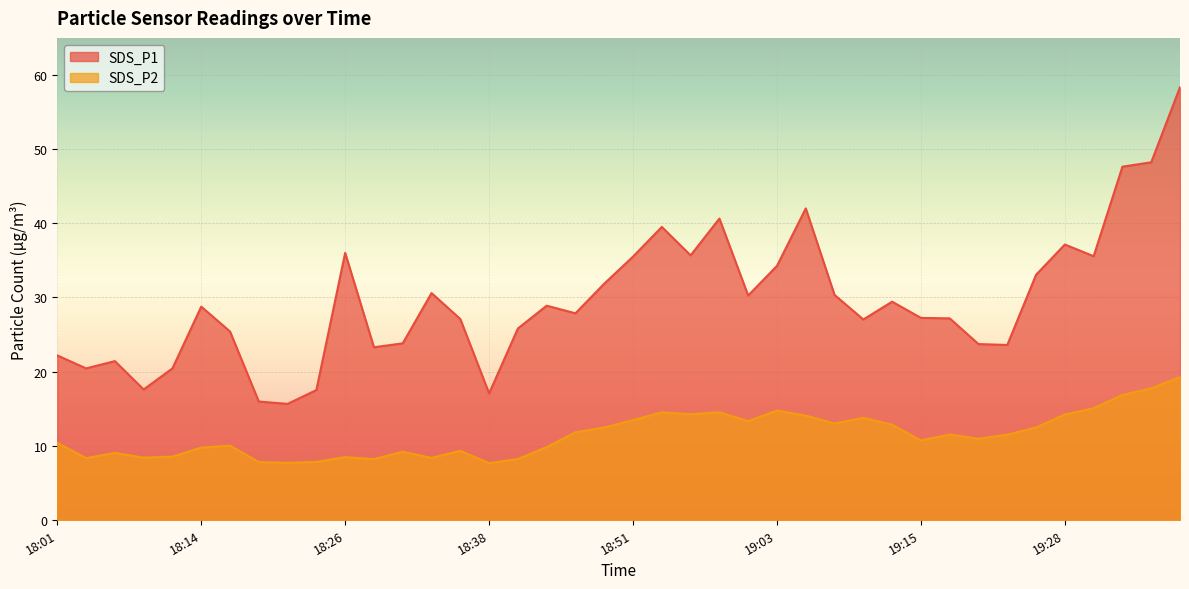

True or false: SDS_P1 and SDS_P2 intersect in this chart.

False